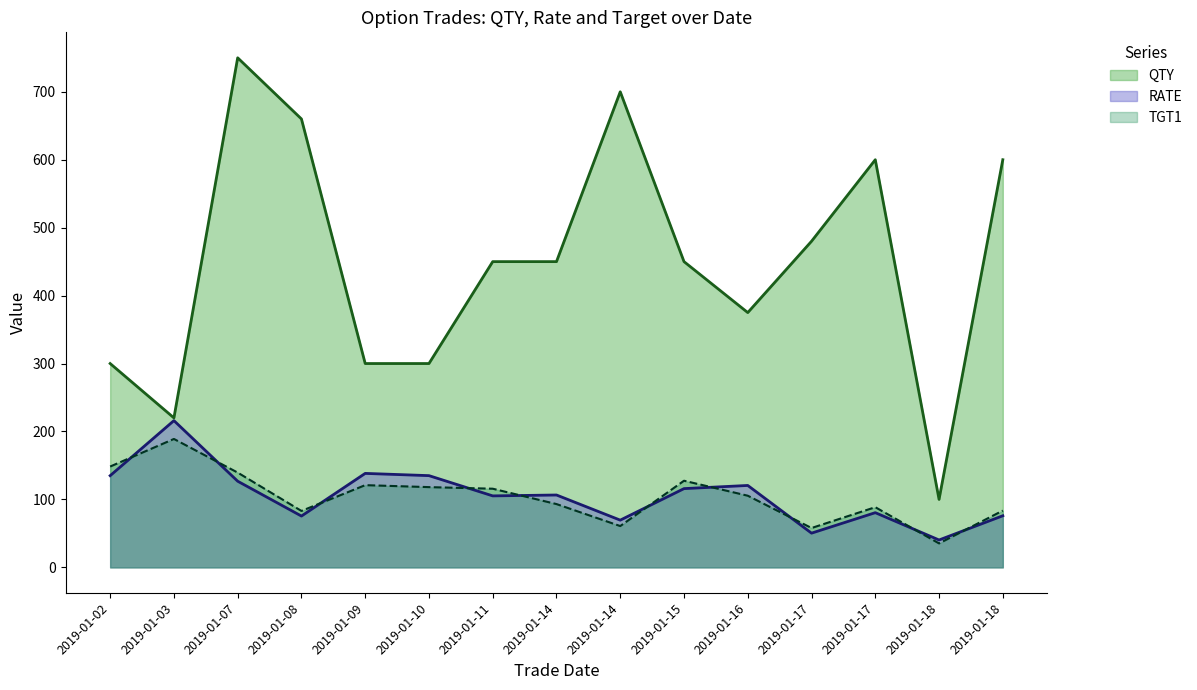

At 2019-01-03, list the series in order from largest to smallest.

QTY, RATE, TGT1